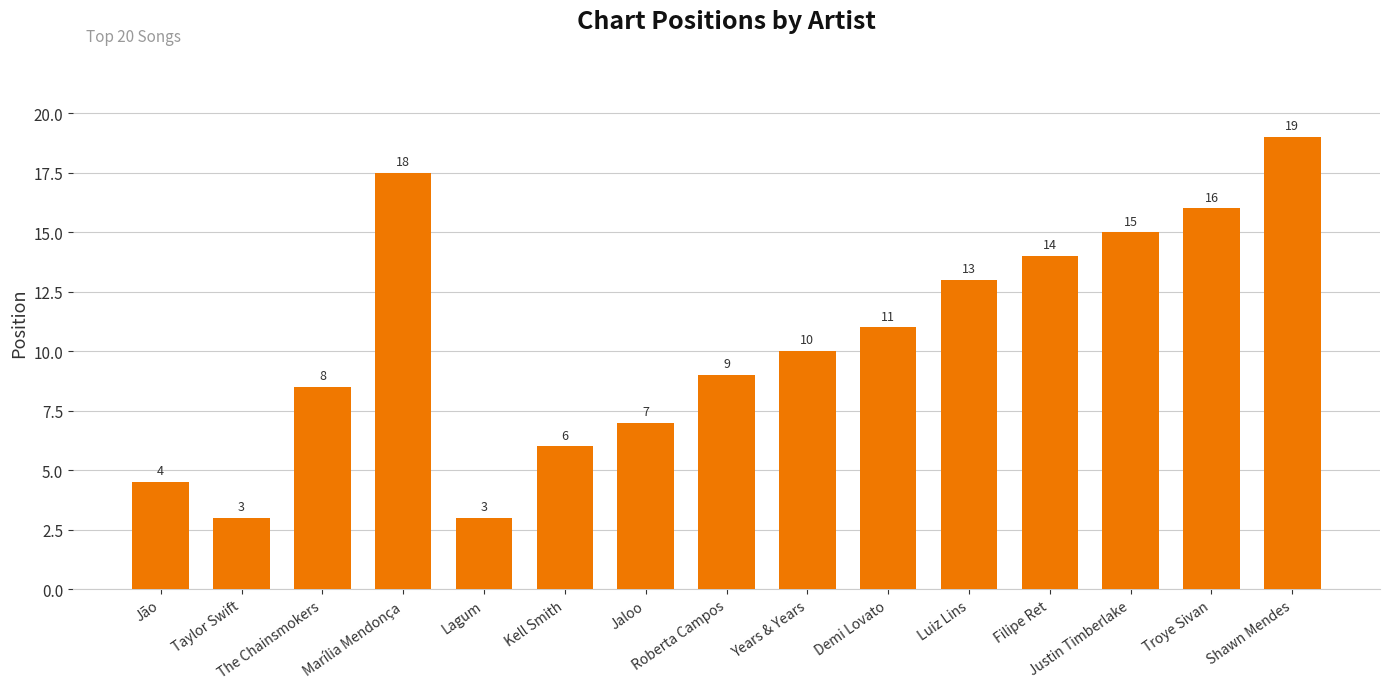

Are the bars horizontal?

No